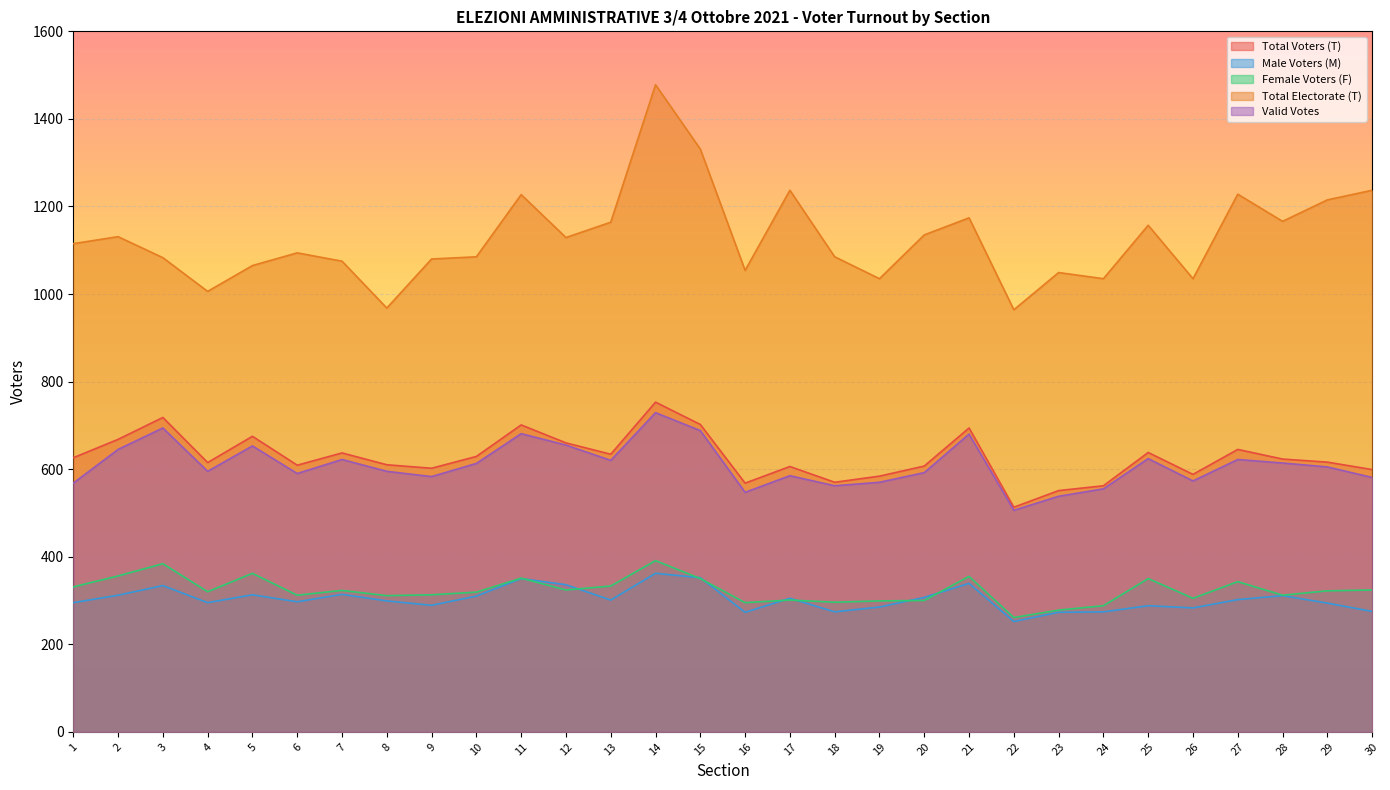

Is it true that Male Voters (M) equals 456 at 20?

False